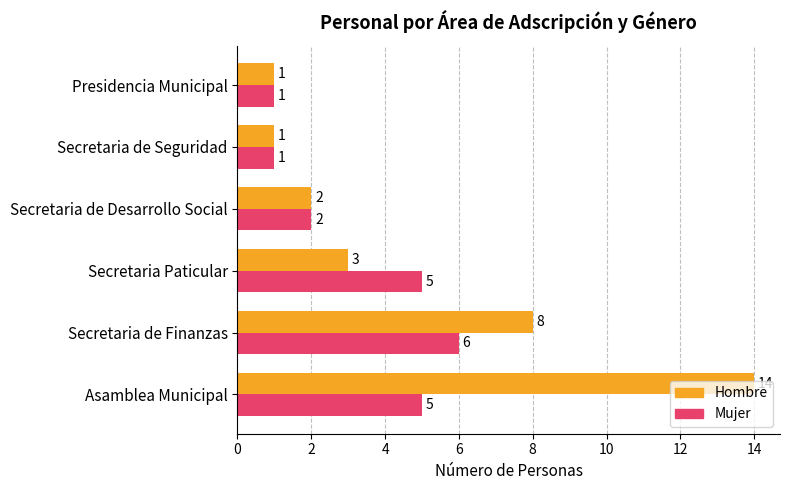

Which series has the widest spread of values?

Hombre